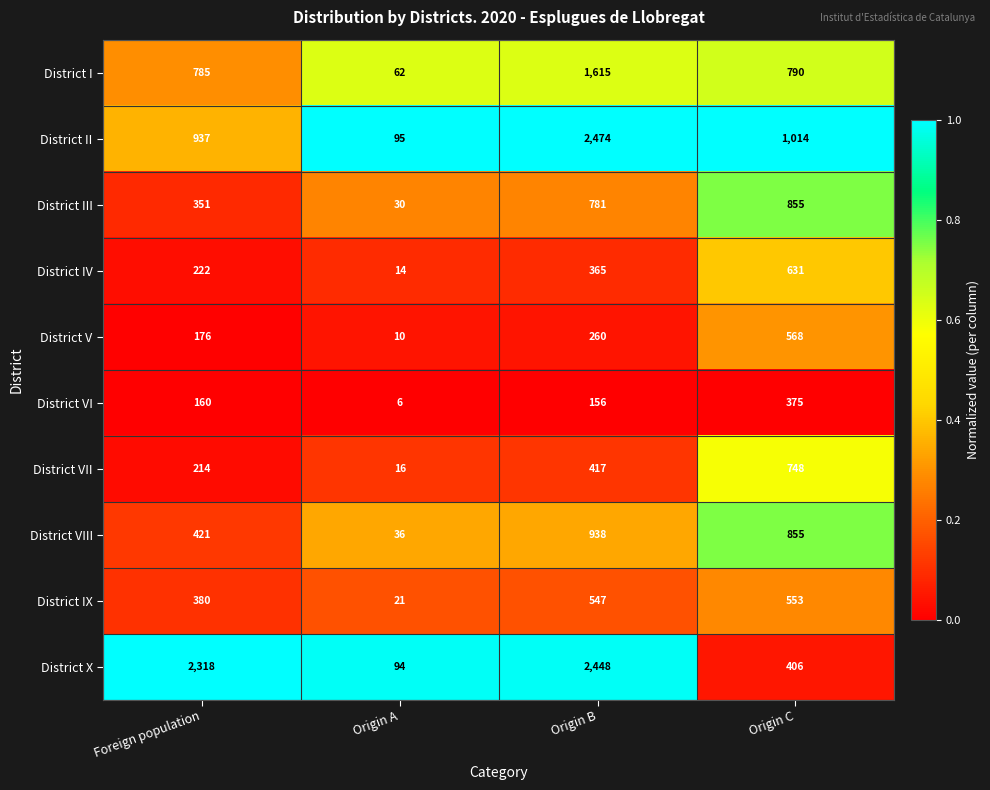

What is the sum of all District I values?

3252